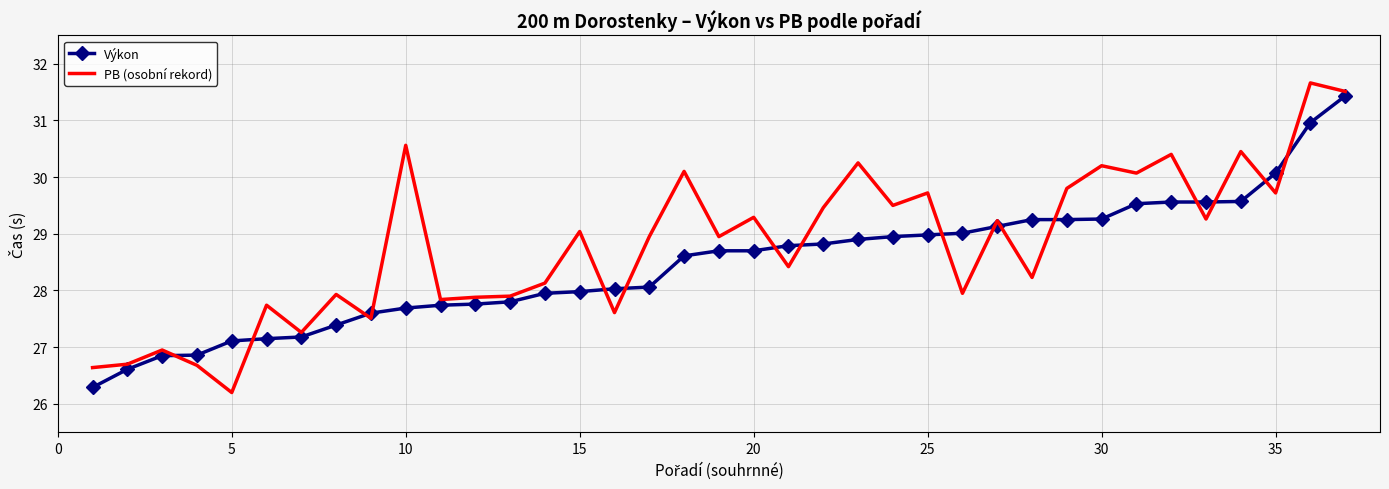

What is the maximum value for Výkon?

31.4